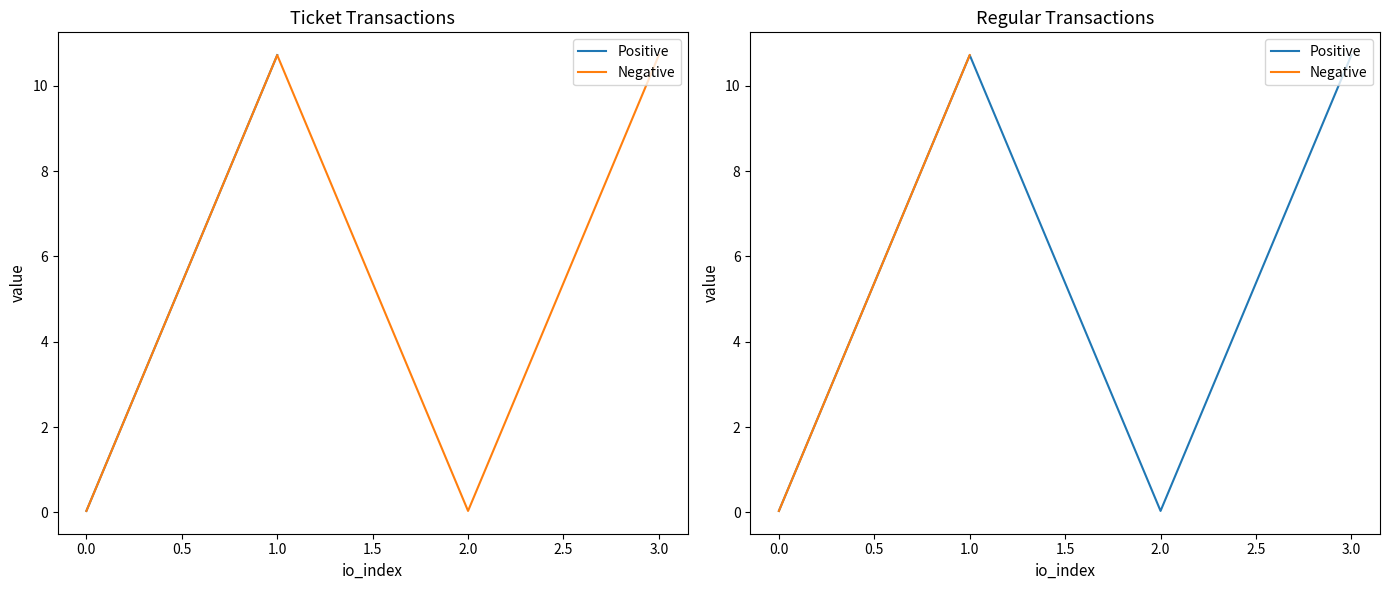

What is the greatest value displayed?

10.7